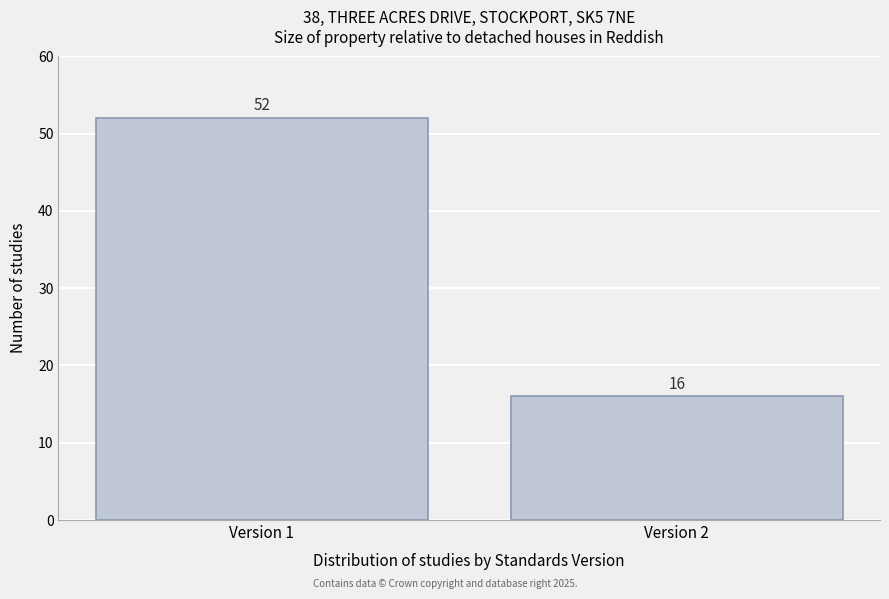

Reading left to right, transcribe all the data shown in this chart.

52	16